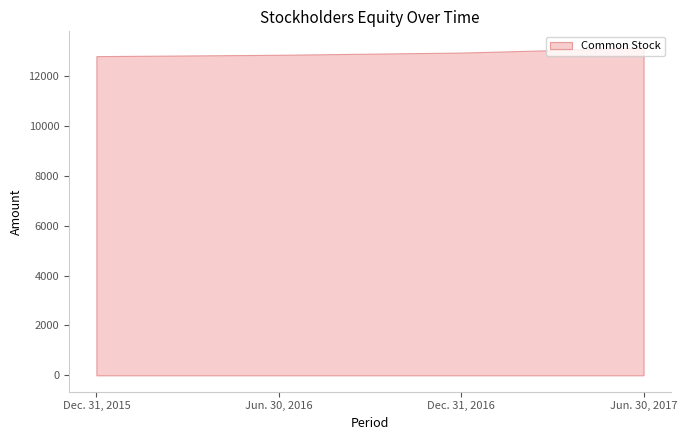

What is the average value?

12949